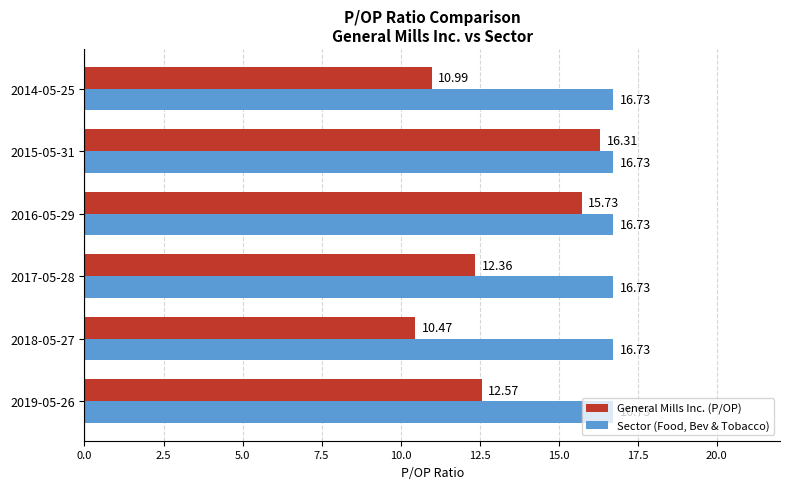

At 2018-05-27, list the series in order from largest to smallest.

Sector (Food, Bev & Tobacco), General Mills Inc. (P/OP)